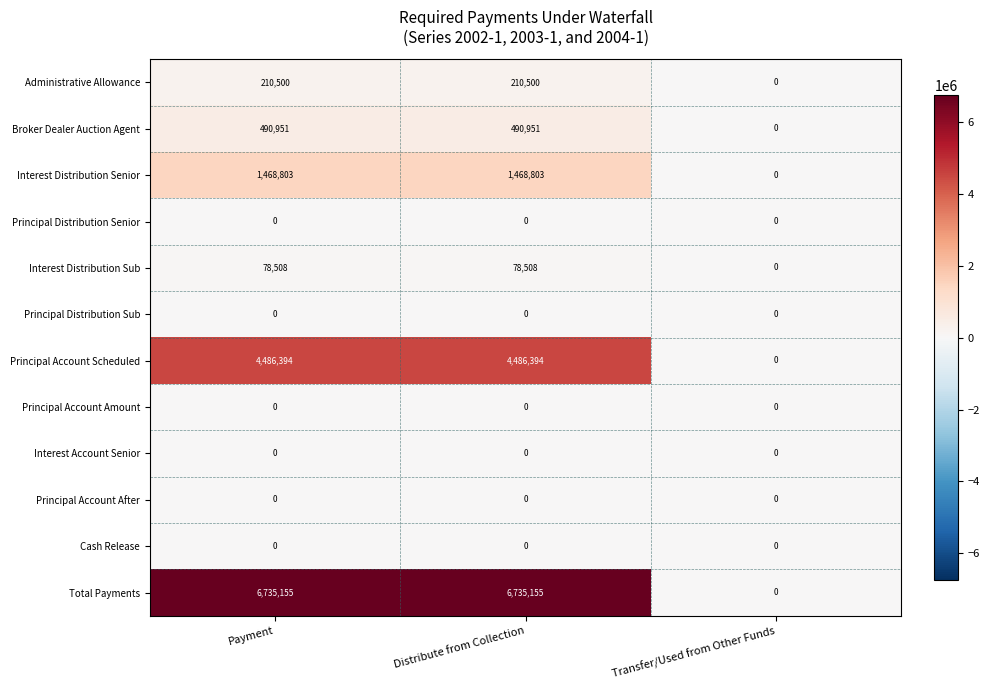

What is the sum of the Total Payments values at Distribute from Collection and Transfer/Used from Other Funds?

6735155